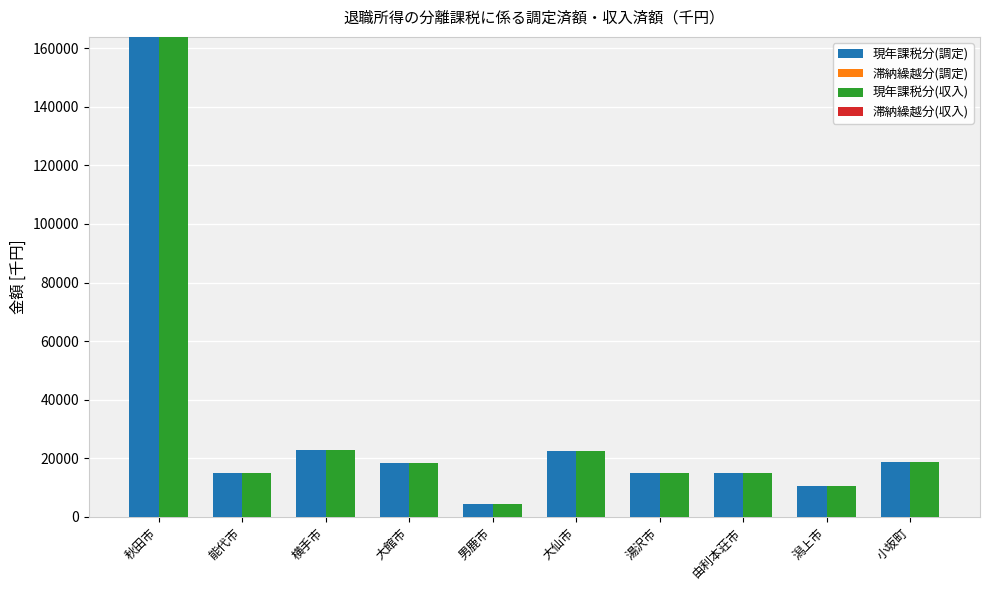

What is the label of the 6th bar from the right?

男鹿市